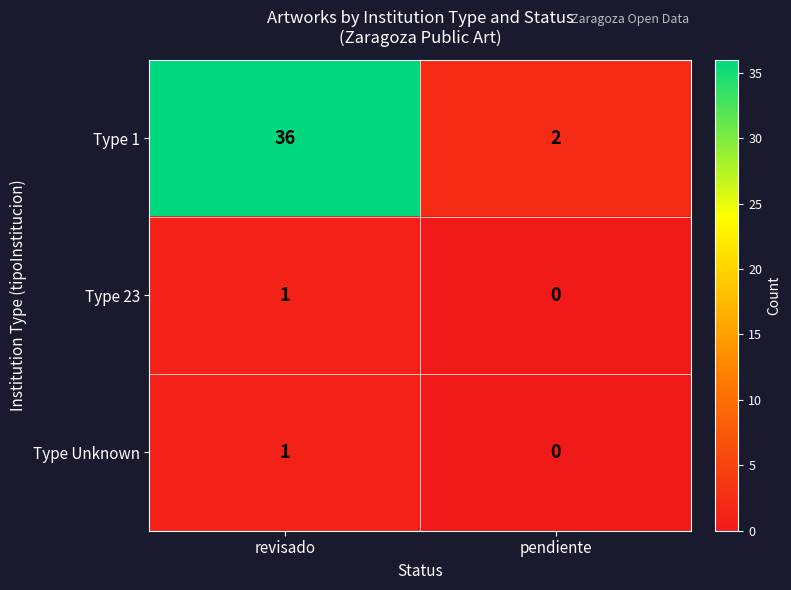

The value of Type Unknown at revisado is 1. True or false?

True